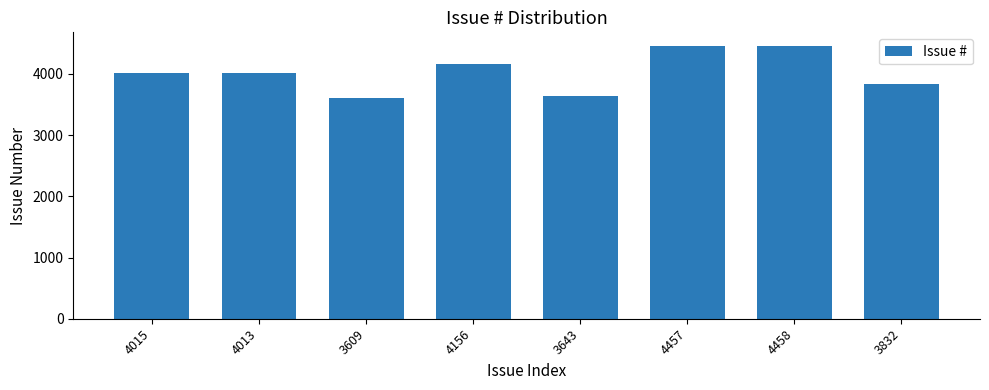

What is the label of the 4th bar from the left?

4156